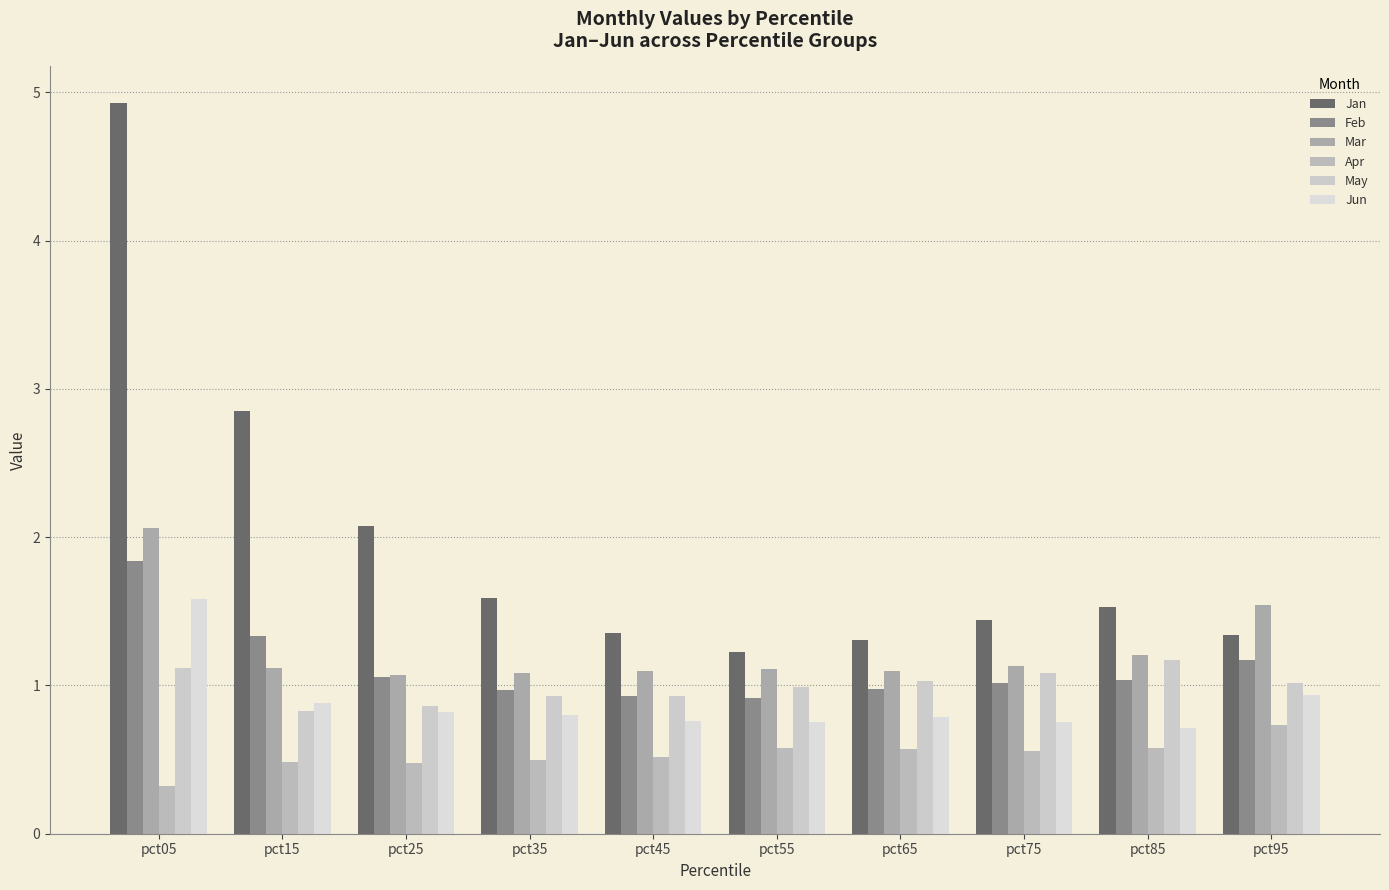

At which category does the chart reach its minimum across all series?

pct05